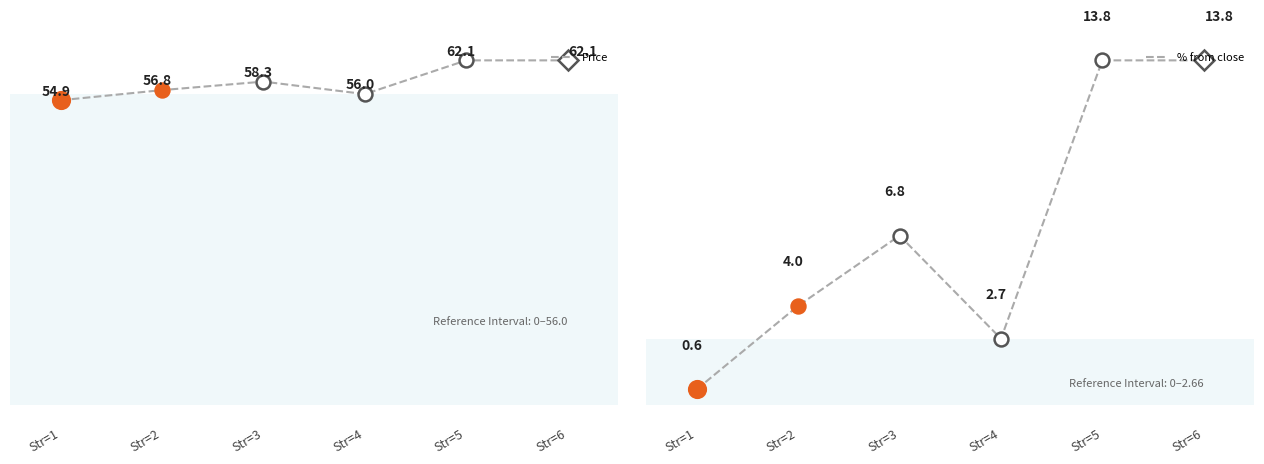

True or false: Price has more than 2 points higher than both neighbors.

False